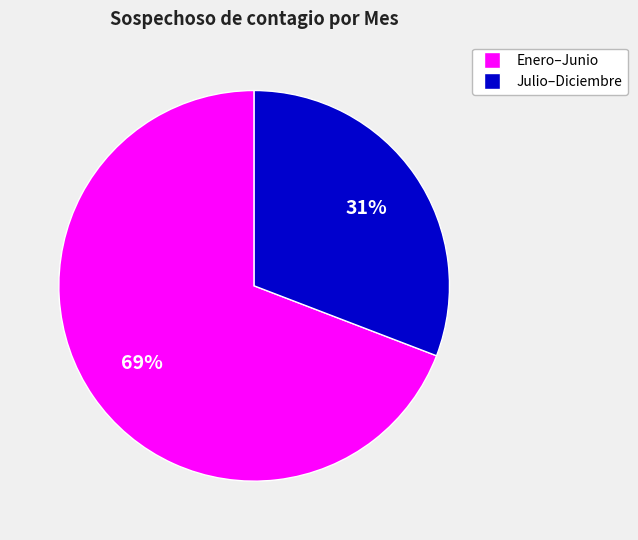

Which slice is the smallest?

Julio–Diciembre